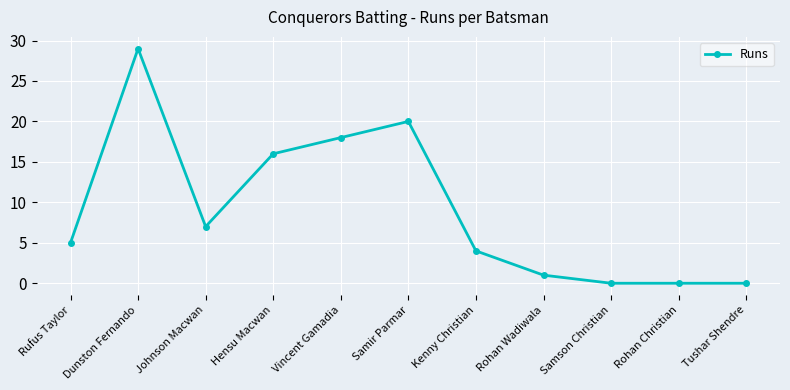

What is the difference between the second highest and minimum values?

20